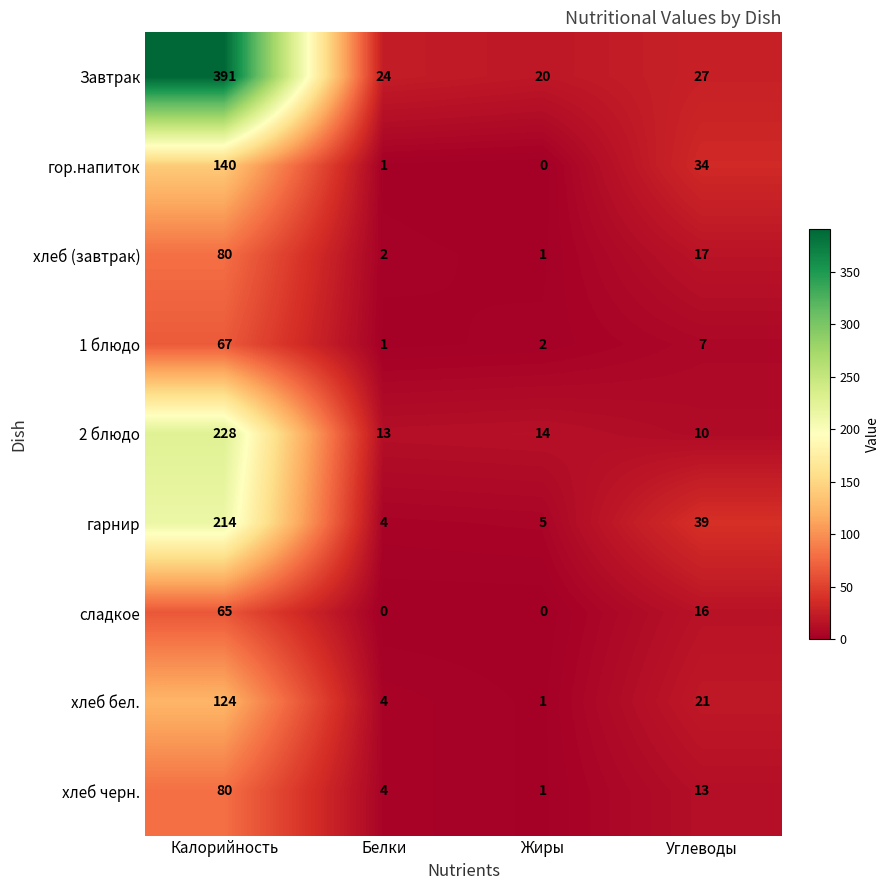

At which category is the sum across all series the highest?

Калорийность